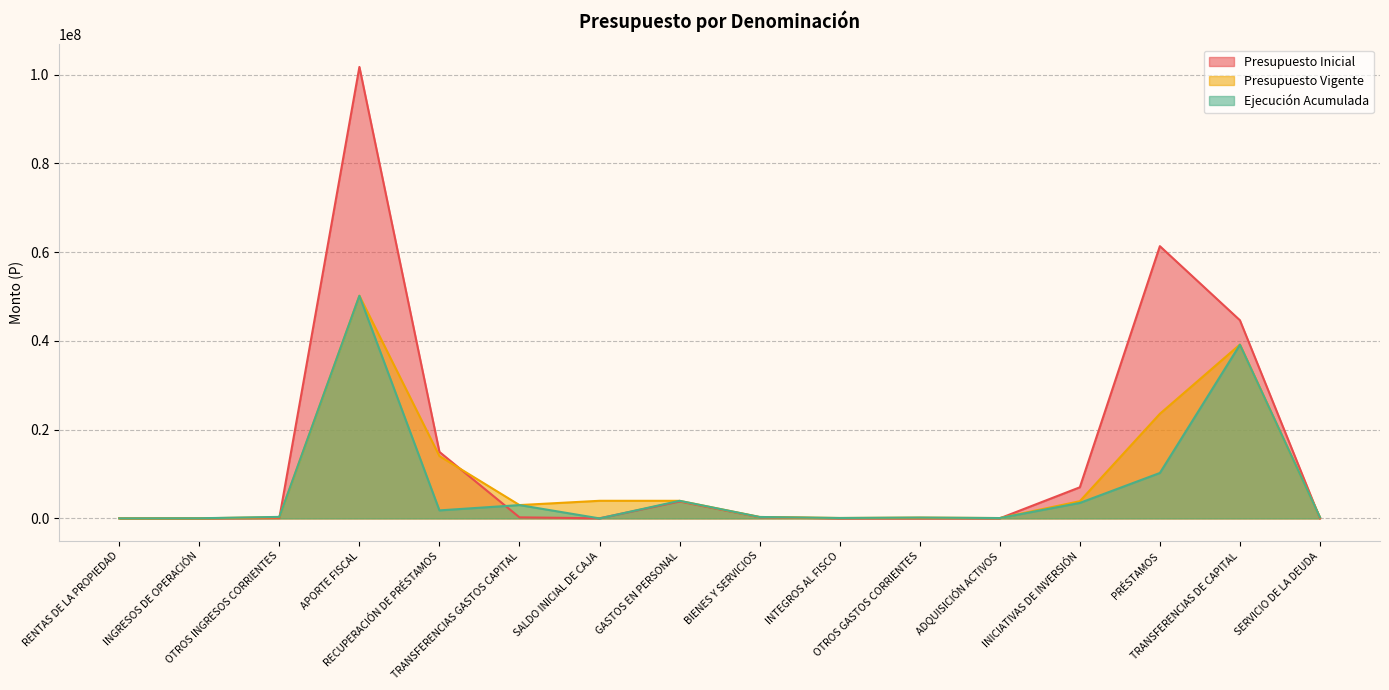

What is the highest value of the Presupuesto Inicial series?

101717004